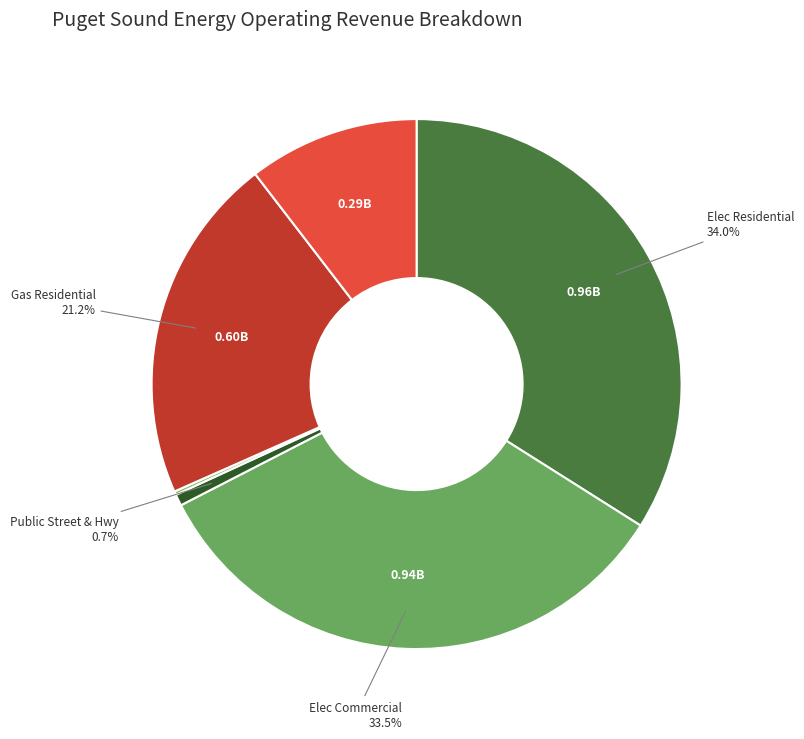

Does any single category account for the majority?

No